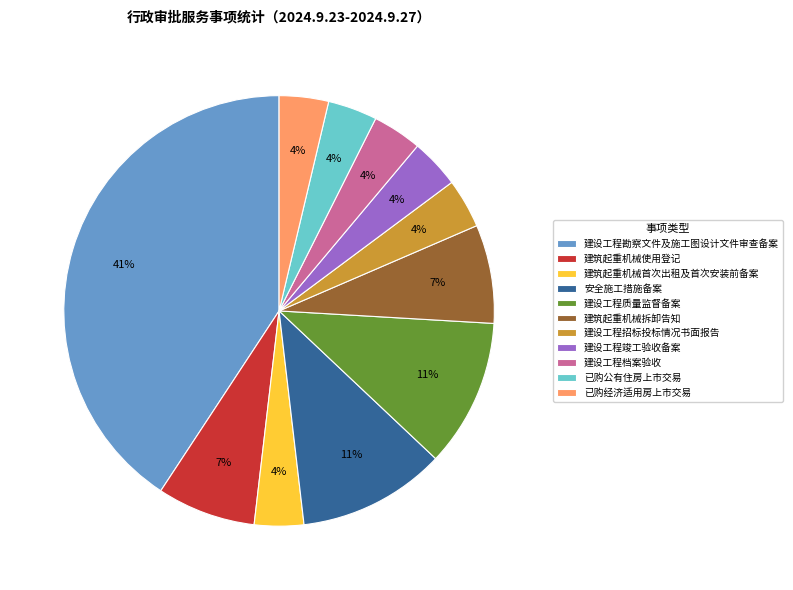

Is there a majority slice in this chart?

No